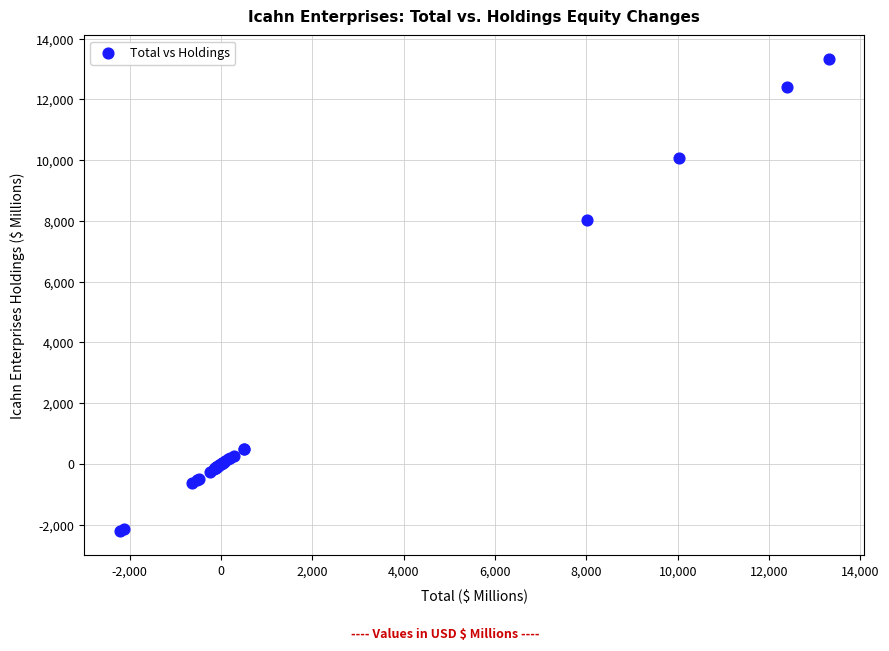

What Y value in the scatter plot is closest to 5556?

8042